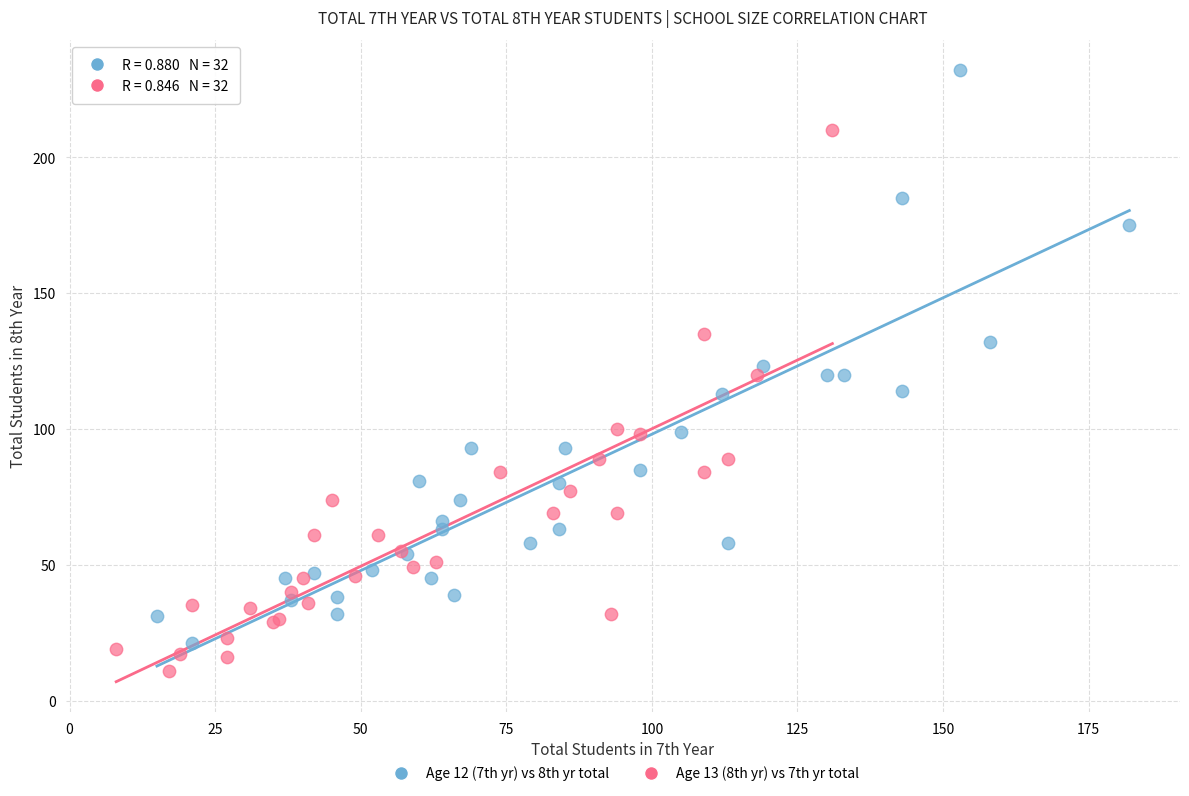

Which series has the largest Y range (max minus min)?

Age 12 (7th yr) vs 8th yr total